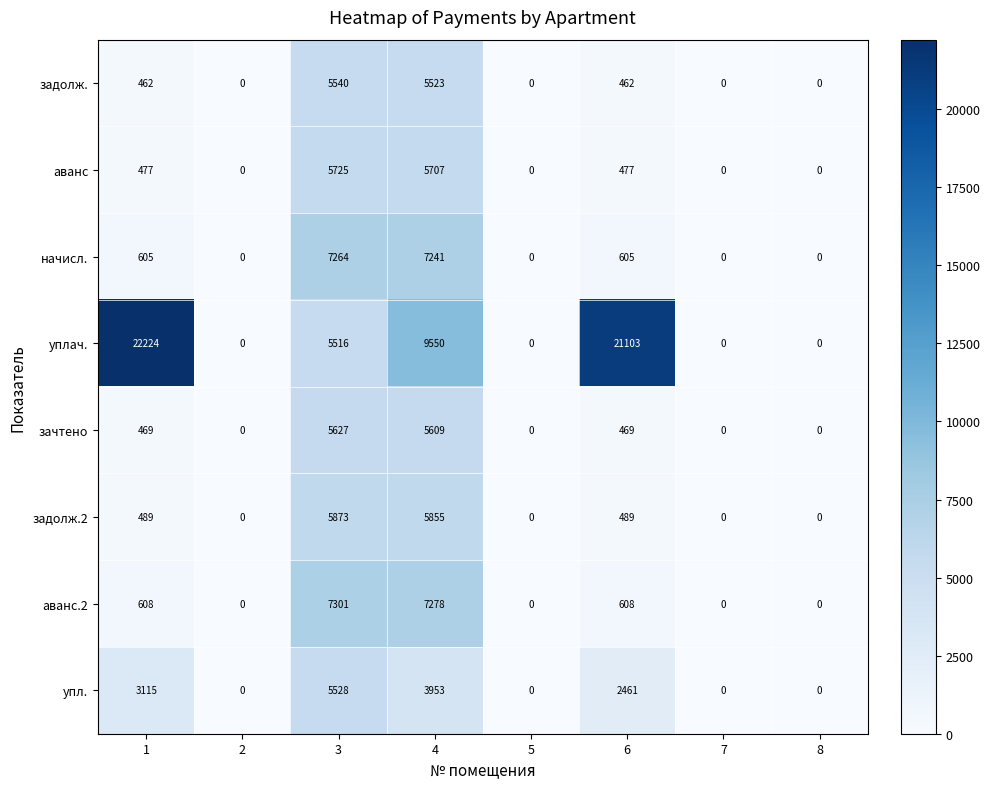

What is the sum of all зачтено values?

12174